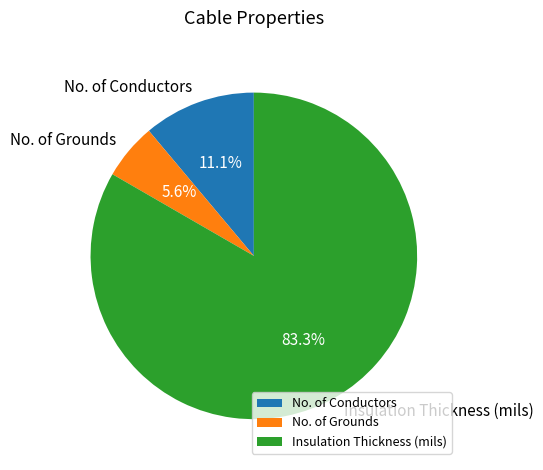

To the nearest percent, what portion does No. of Conductors represent?

11%